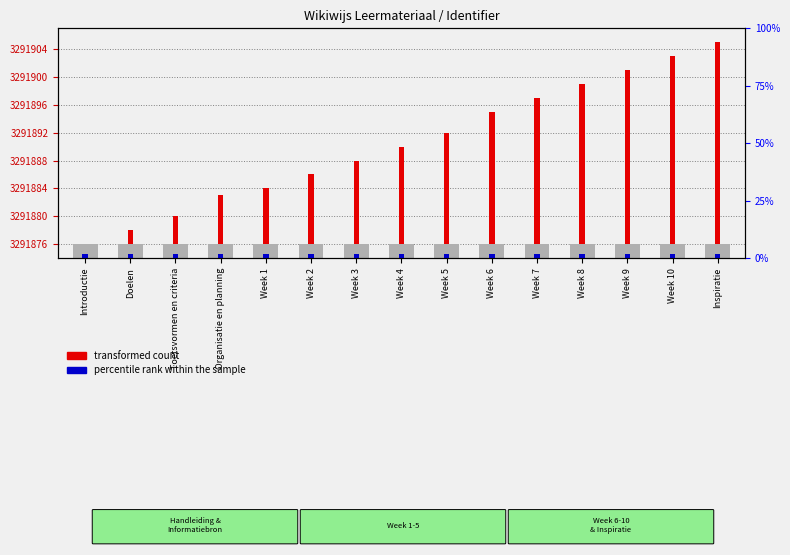

List the labels in order of value, smallest first.

Introductie, Doelen, Toetsvormen en criteria, Organisatie en planning, Week 1, Week 2, Week 3, Week 4, Week 5, Week 6, Week 7, Week 8, Week 9, Week 10, Inspiratie